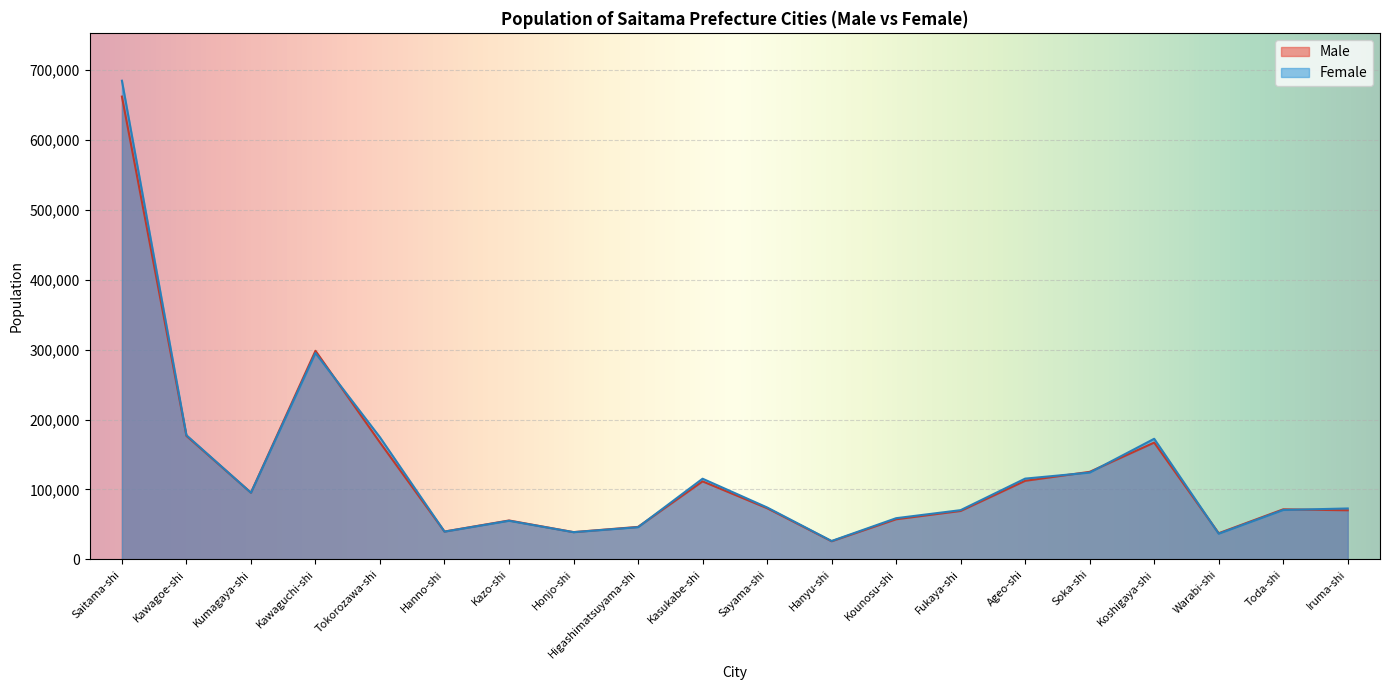

How many intersections are there between Male and Female?

8